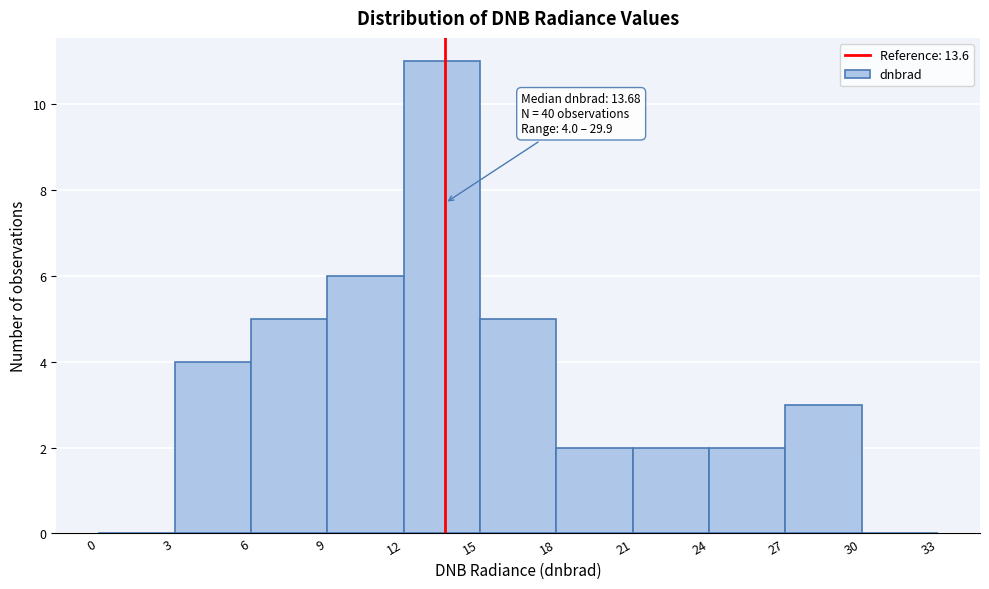

Which range on the x-axis has the tallest bar?

12 to 15